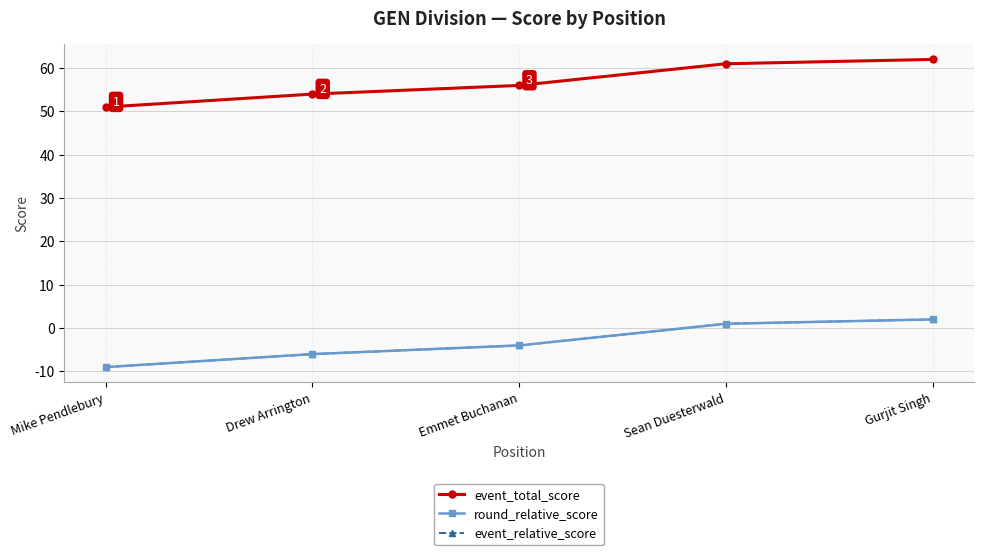

Does the chart have visible grid lines?

Yes